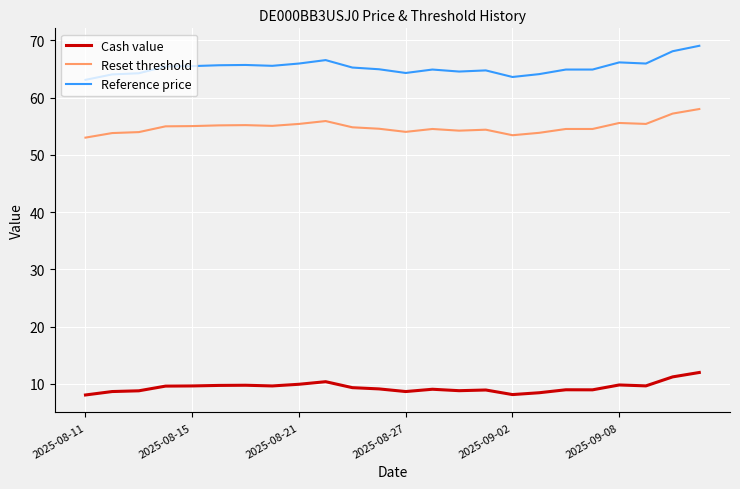

What is the difference between the maximum and minimum values in the Reset threshold series?

5.0